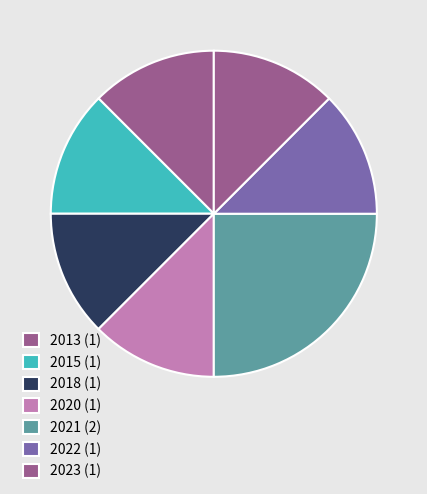

Is there a majority slice in this chart?

No